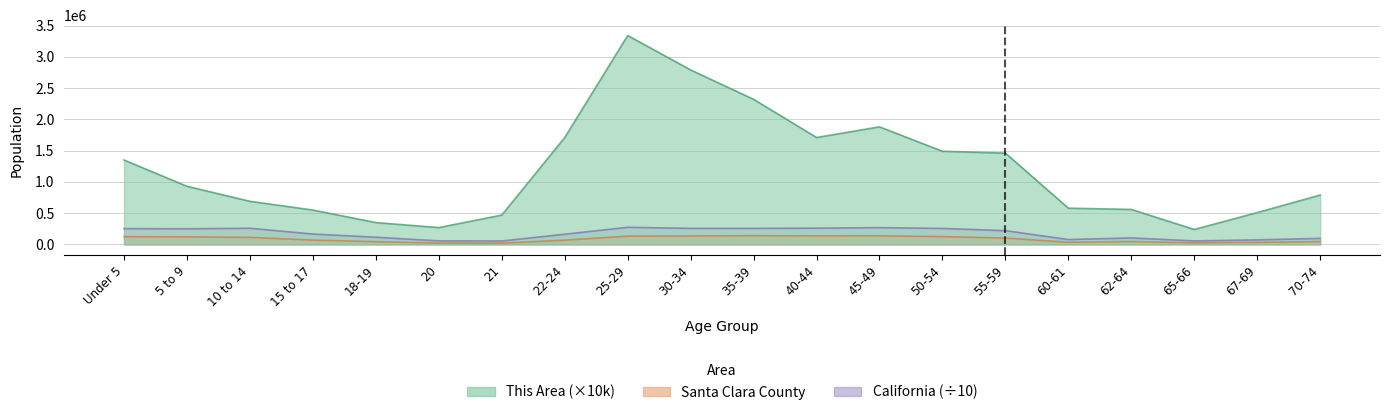

What is the sum of all California values?

3528277.8